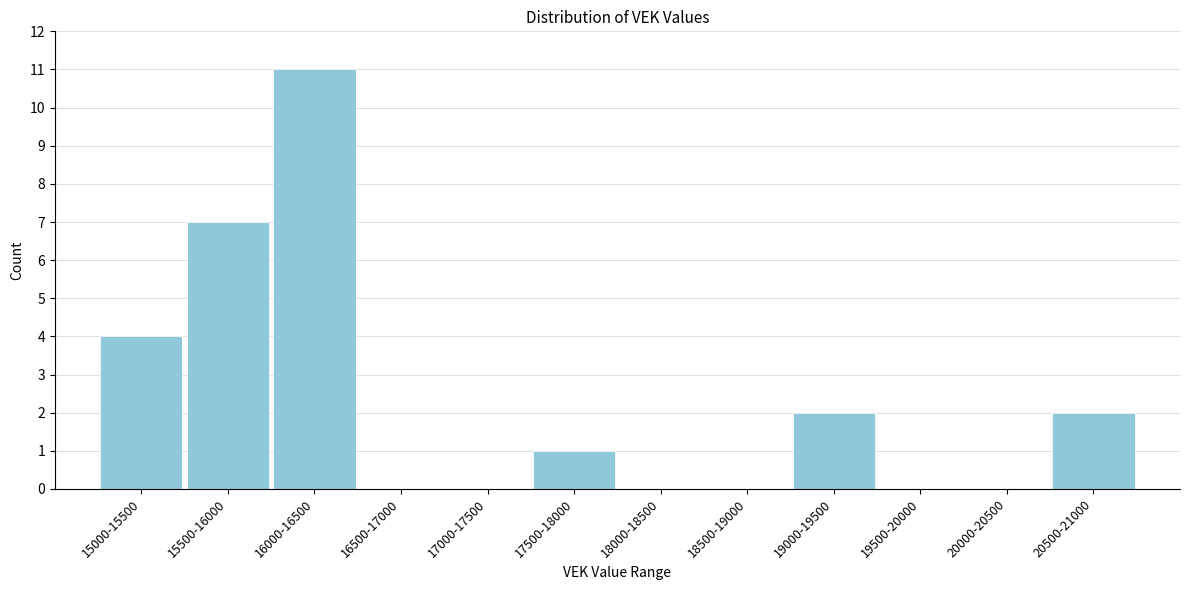

Reading left to right, transcribe all the data shown in this chart.

15000-15500=4	15500-16000=7	16000-16500=11	16500-17000=0	17000-17500=0	17500-18000=1	18000-18500=0	18500-19000=0	19000-19500=2	19500-20000=0	20000-20500=0	20500-21000=2